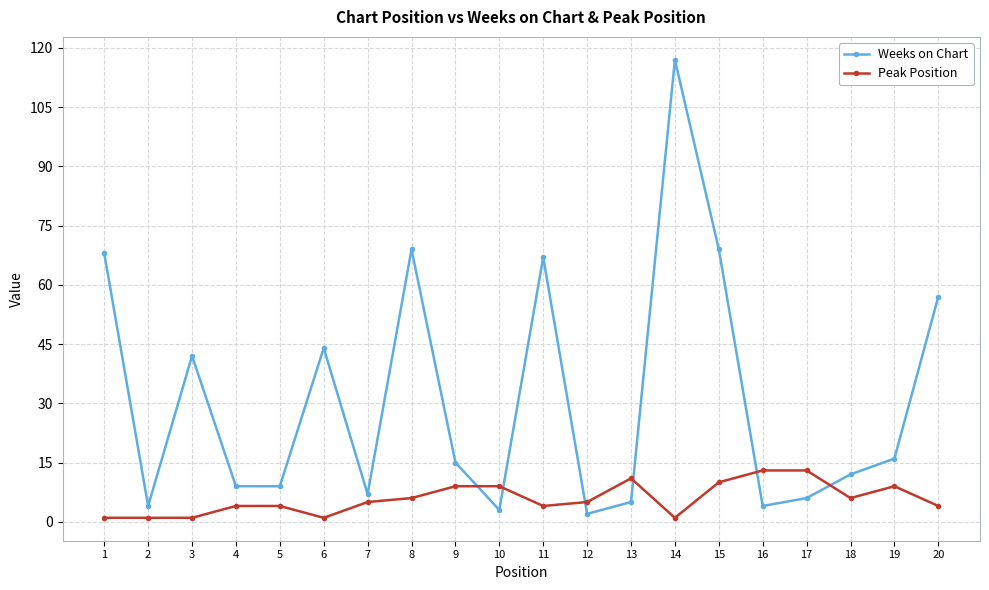

What is the difference between the maximum and second lowest values in the Weeks on Chart series?

114